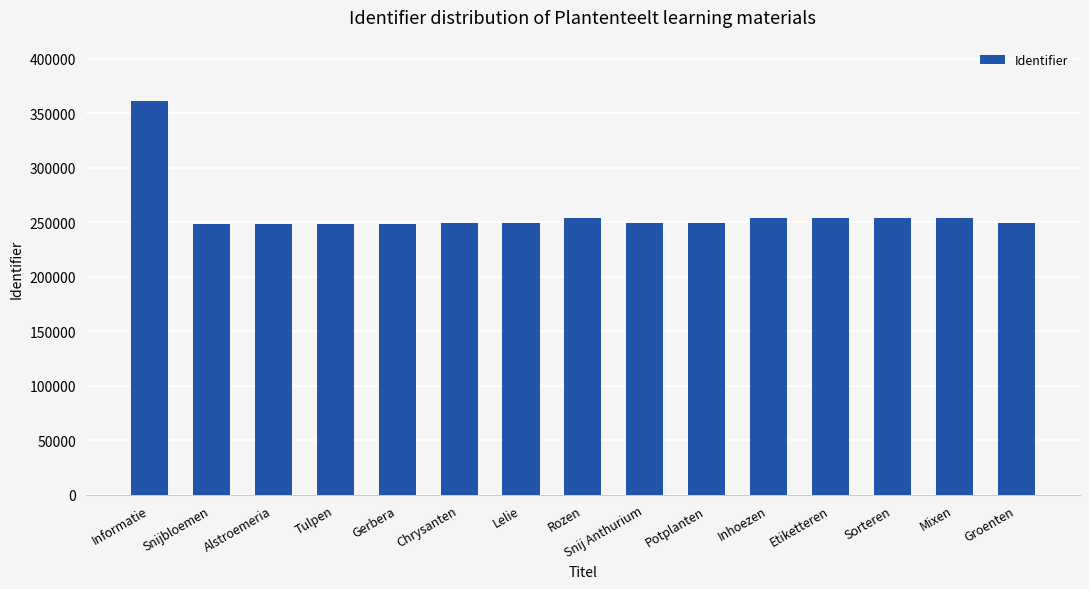

What is the label of the 11th bar from the right?

Gerbera